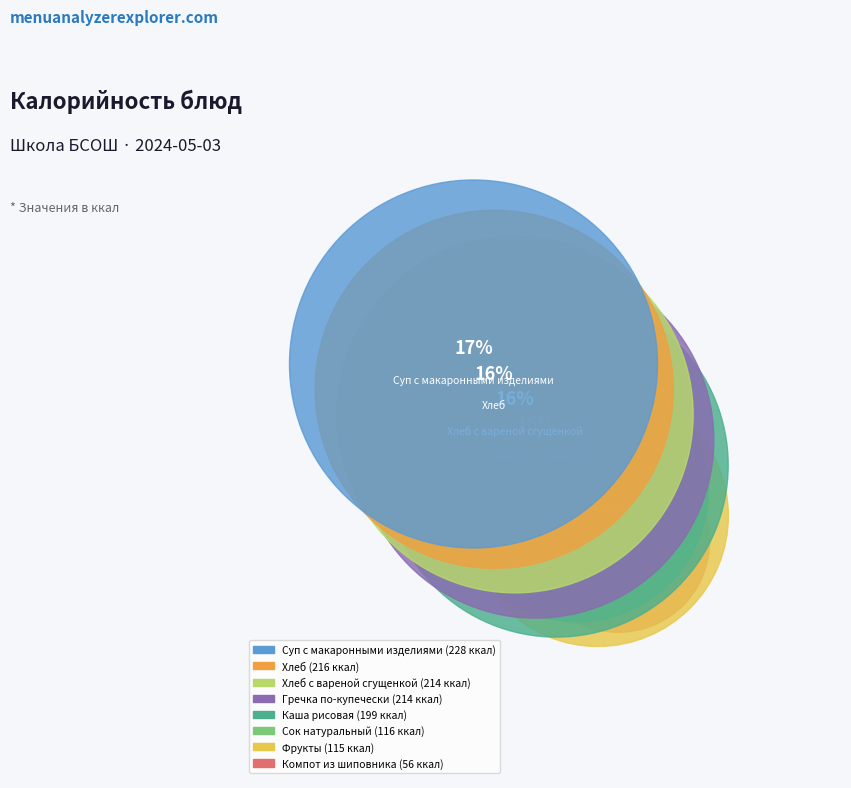

Is there any slice that represents more than half of the pie?

No